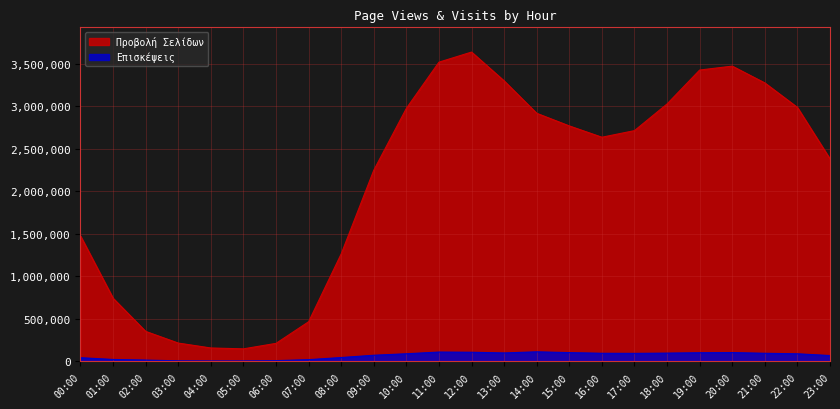

Reading left to right, list all the values displayed in this chart.

Προβολή Σελίδων: 1475321	742841	353147	215878	158264	147991	212284	466371	1264018	2247277	2974871	3517703	3636151	3297516	2916620	2768240	2635321	2712948	3026371	3424992	3471061	3273519	2985755	2380201
Επισκέψεις: 43915	23111	15885	7215	5620	5823	9449	20807	45969	72689	90227	110222	108027	99836	113055	103658	95897	94870	97814	102300	104138	95860	89808	69247